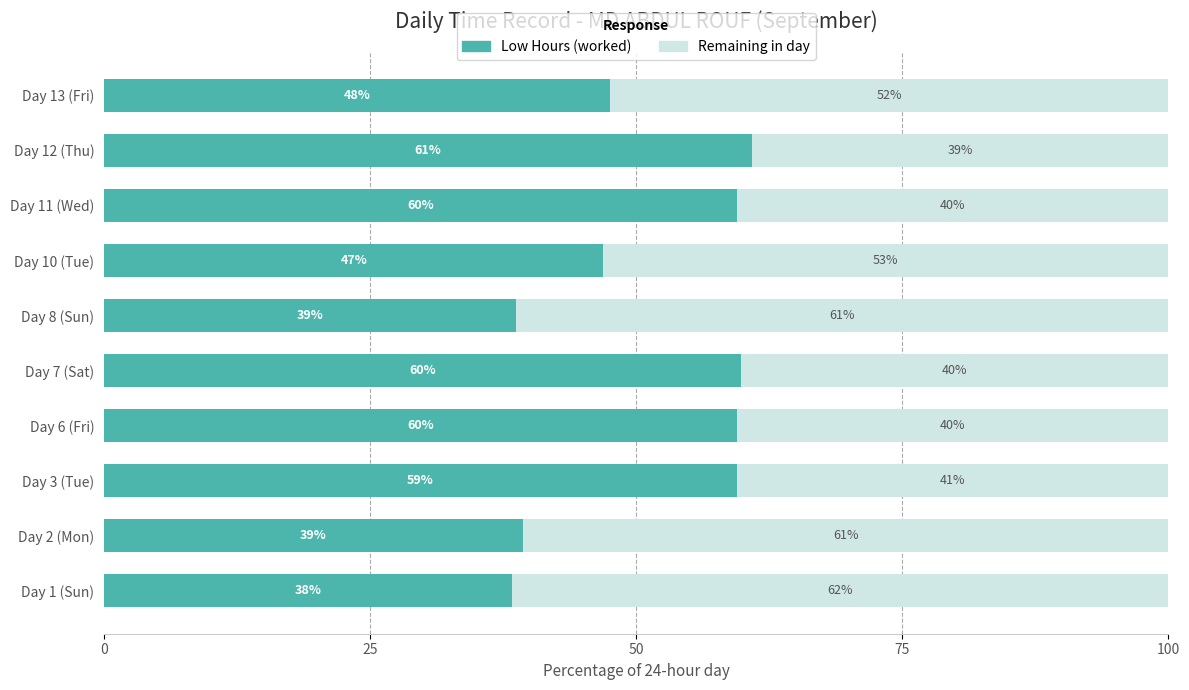

What is the total value across all series at Day 12 (Thu)?

100.0